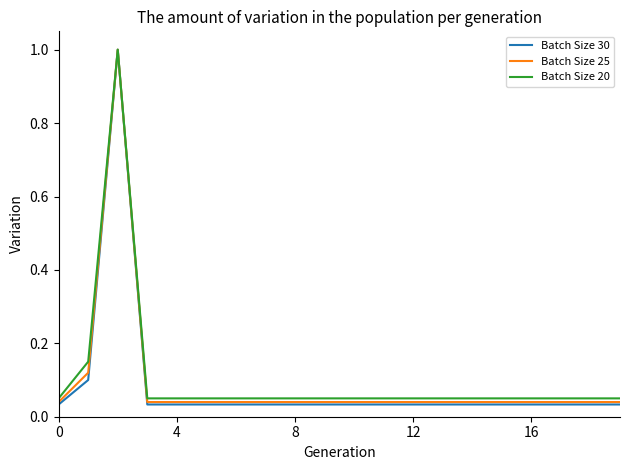

Which series has the largest range (max minus min)?

Batch Size 30